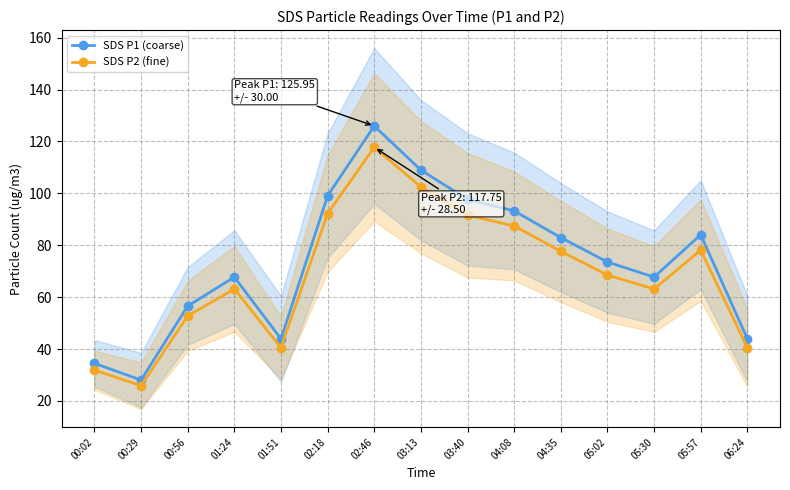

List the series in order of their overall mean, lowest first.

SDS P2 (fine), SDS P1 (coarse)